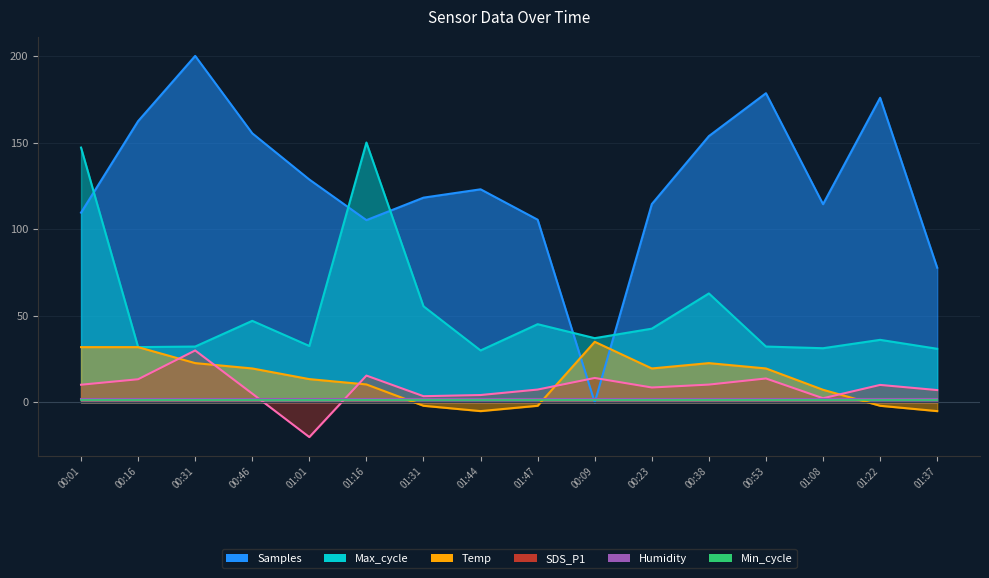

True or false: SDS_P1 has a value of 4.7 at 01:47.

False